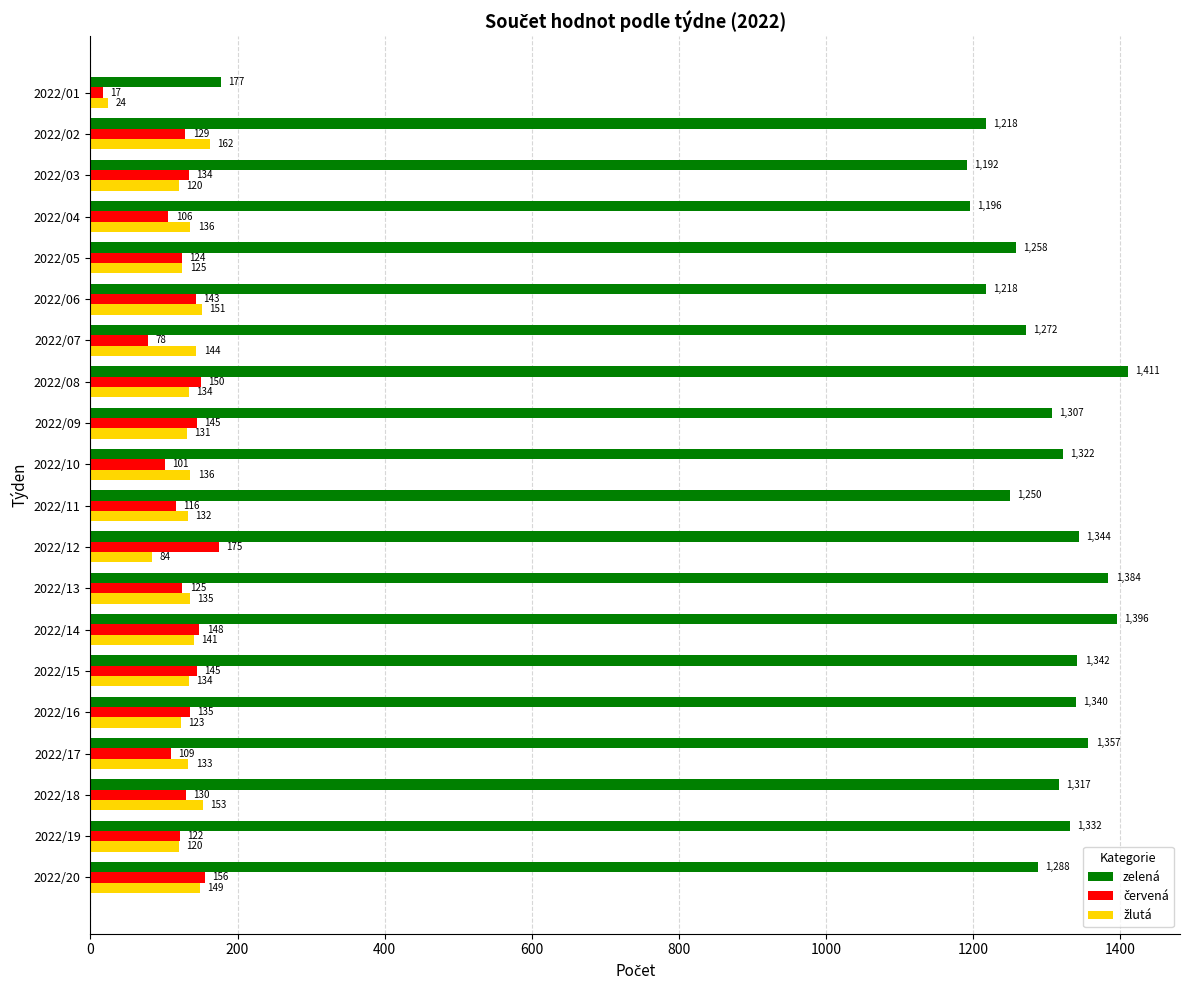

Is it true that zelená equals 1322 at 2022/10?

True